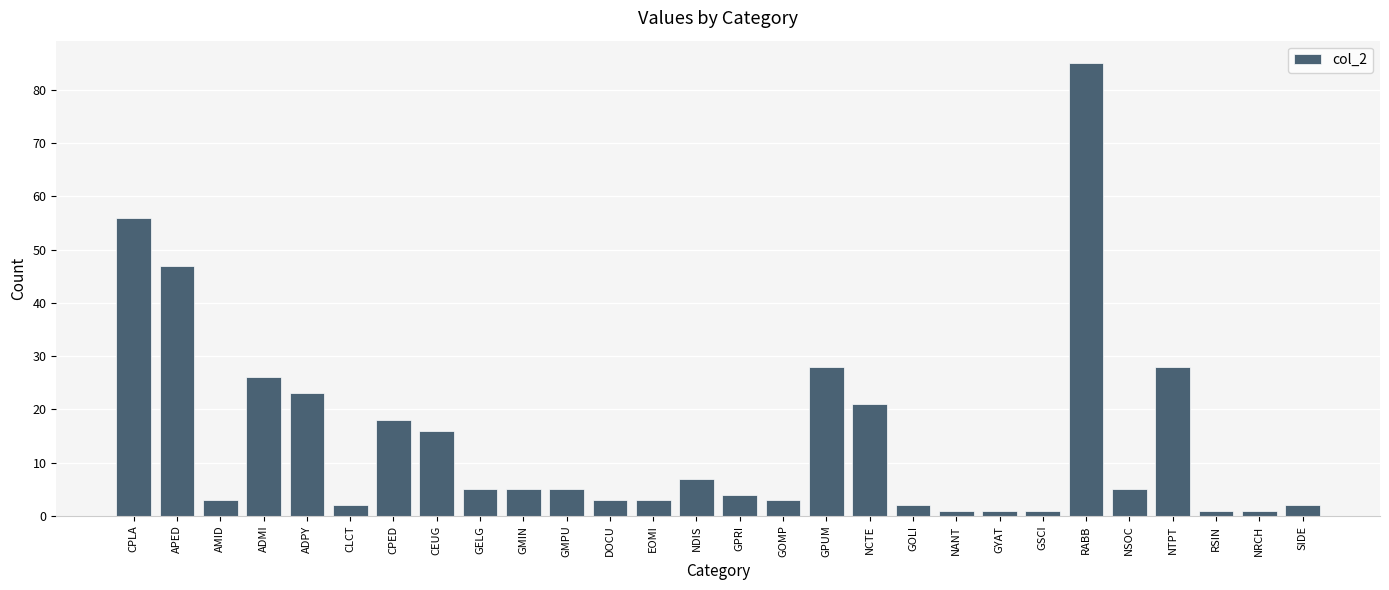

Where is the data nearest to the value 43?

APED